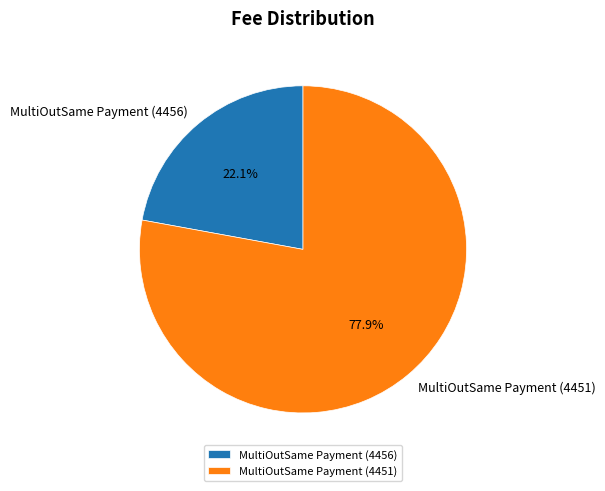

Rank the categories by value from lowest to highest.

MultiOutSame Payment (4456), MultiOutSame Payment (4451)